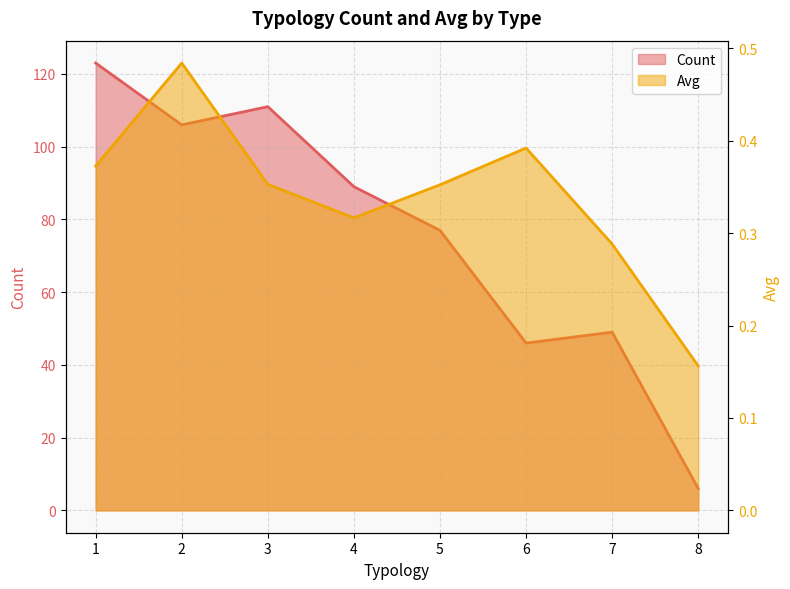

The Count series shows 26.5 at 5. True or false?

False